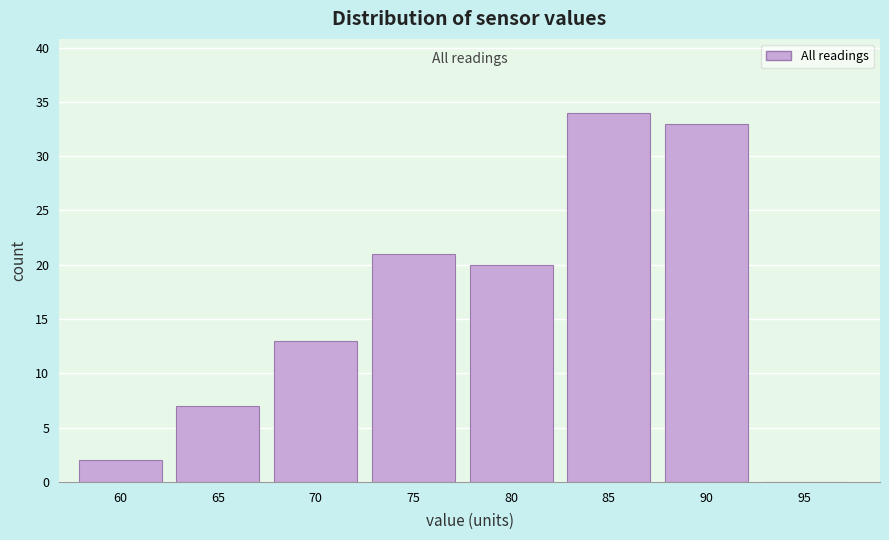

Reading left to right, extract all data points from this chart.

60=2	65=7	70=13	75=21	80=20	85=34	90=33	95=0